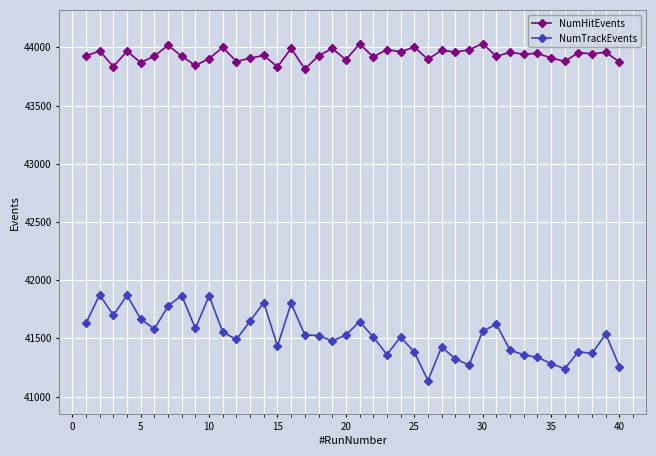

What is the value of the NumTrackEvents point at the 32nd from the left?

41399